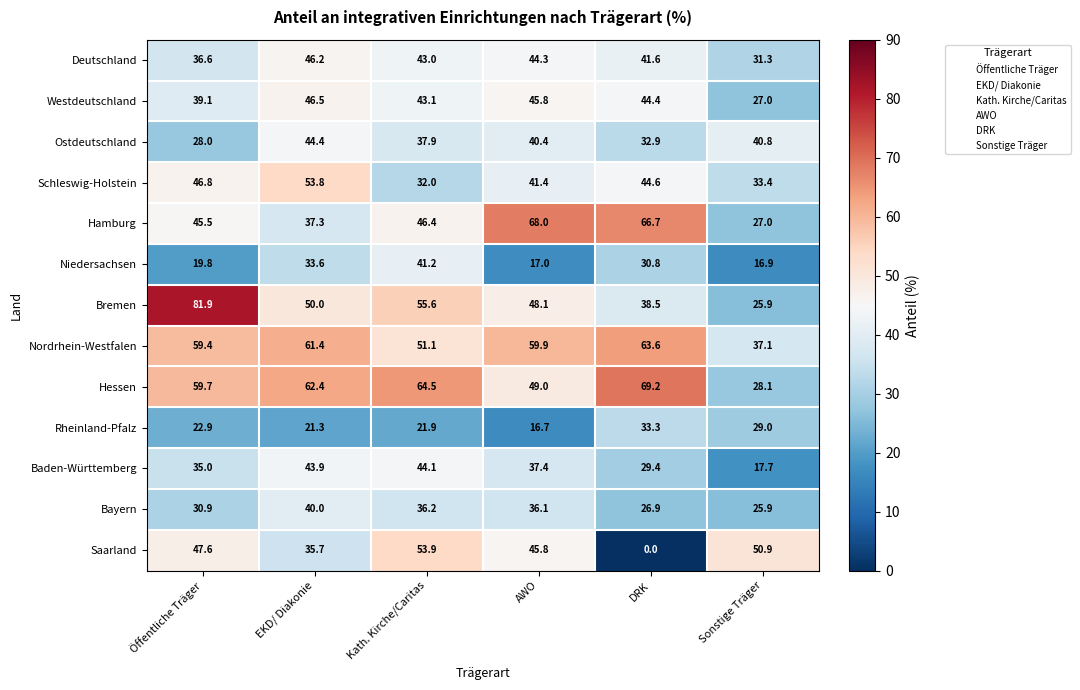

Is it true that Deutschland equals 31.3 at Sonstige Träger?

True